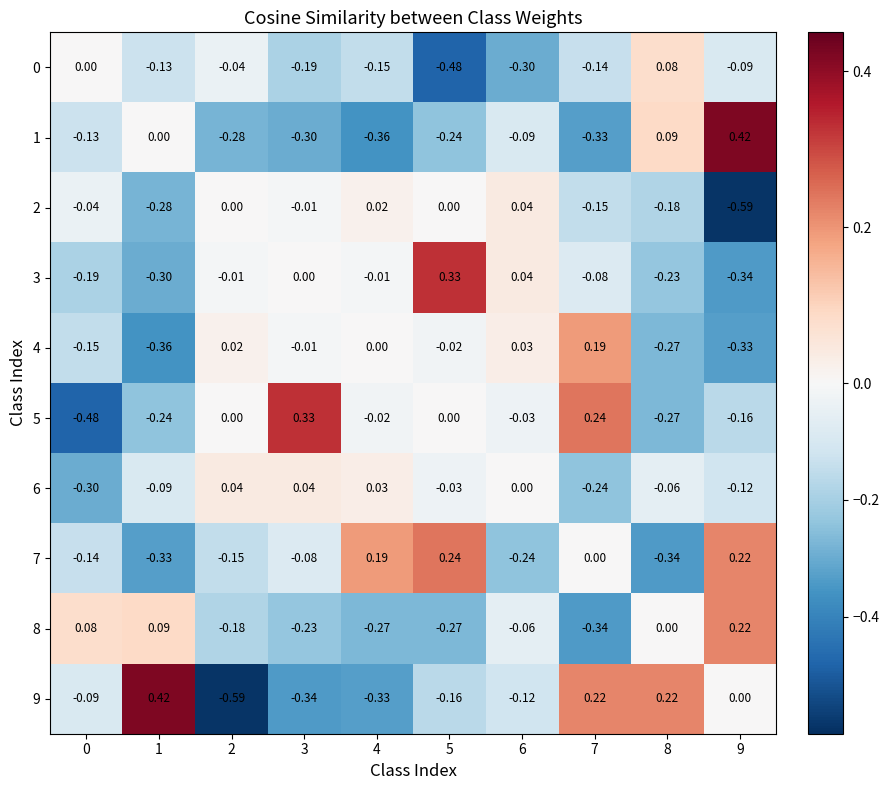

Is the value of 0 at 7 greater than the value of 4 at 5?

No